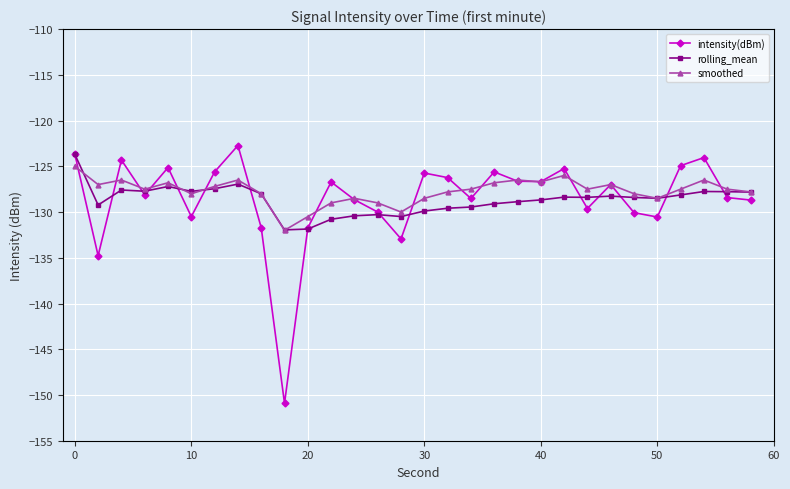

What is the value of the intensity(dBm) point at the 20th from the left?

-126.6